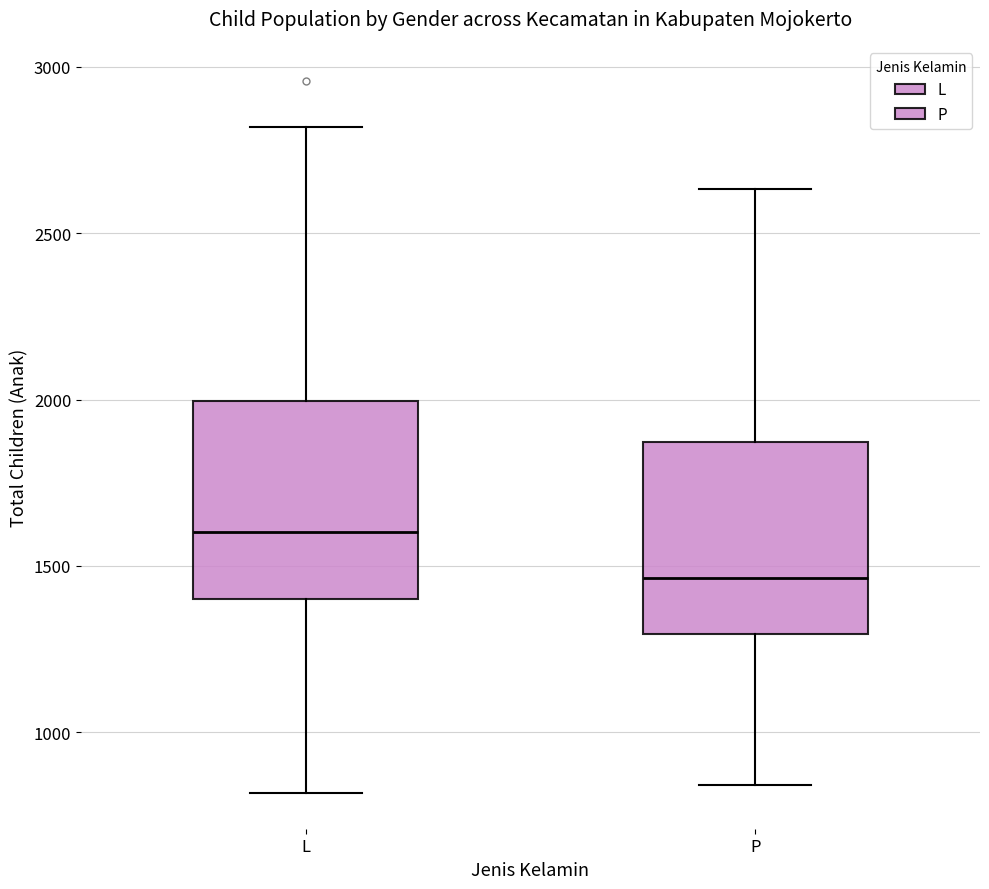

Where does the upper whisker of the box for P end on the y-axis? The values are not printed on the chart, so give them approximately, as read against the axis.

2650